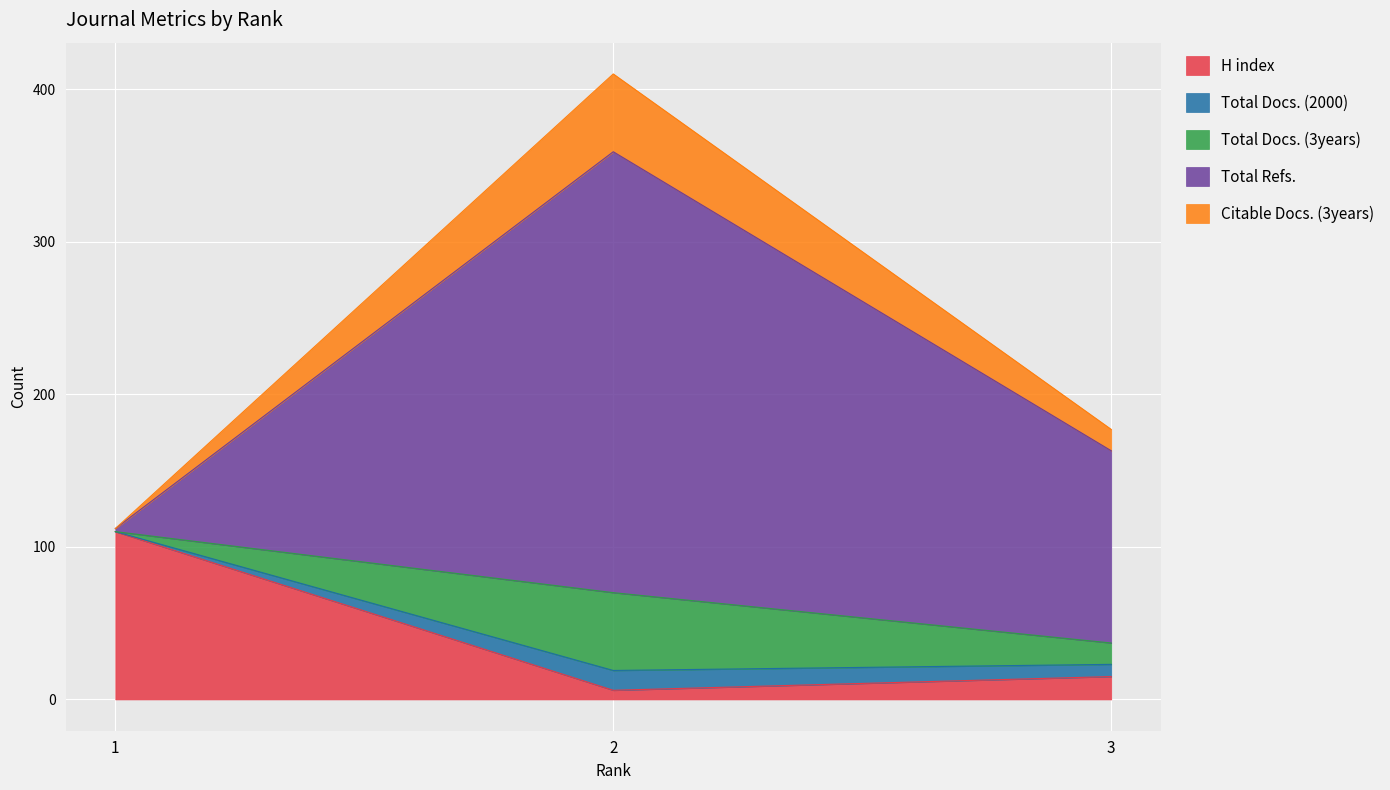

Does the chart display data point markers on the line(s)?

No